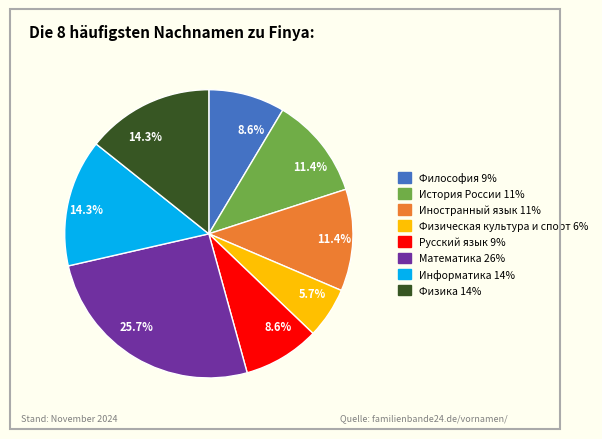

To the nearest percent, what portion does Математика represent?

26%